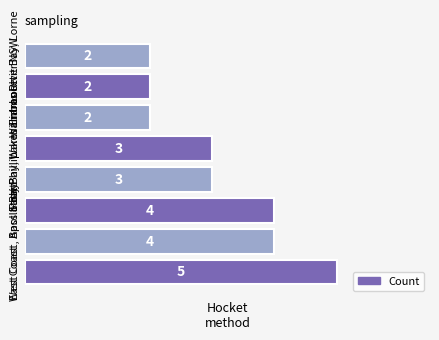

What is the greatest value displayed?

5